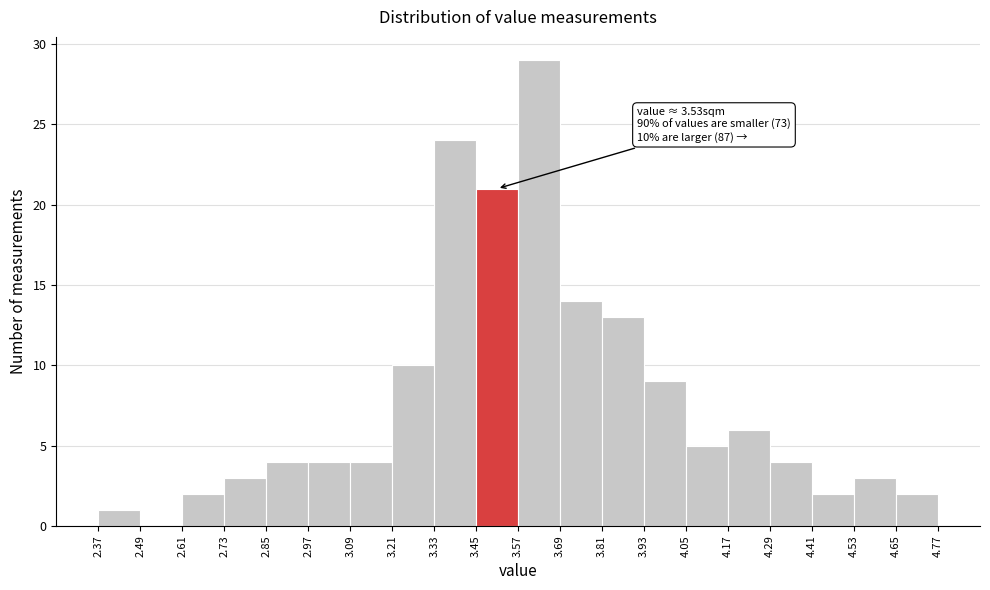

Which range on the x-axis has the tallest bar?

3.57 to 3.69